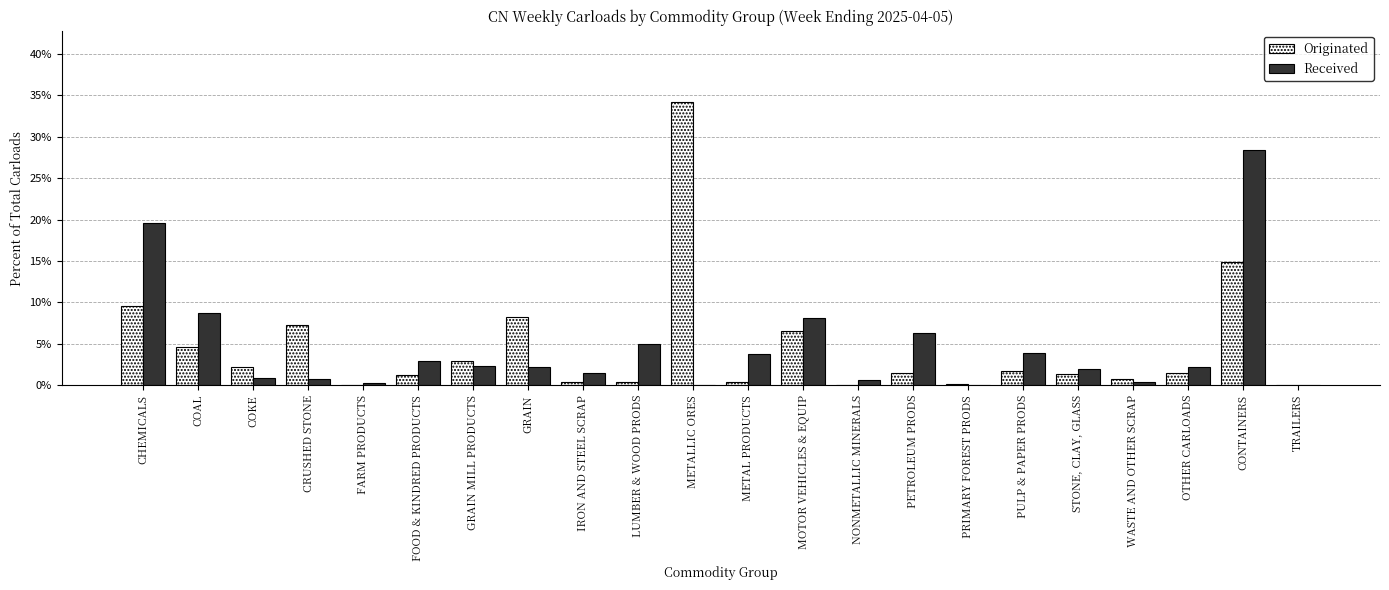

Is the value of Originated at PULP & PAPER PRODS greater than the value of Received at PRIMARY FOREST PRODS?

Yes